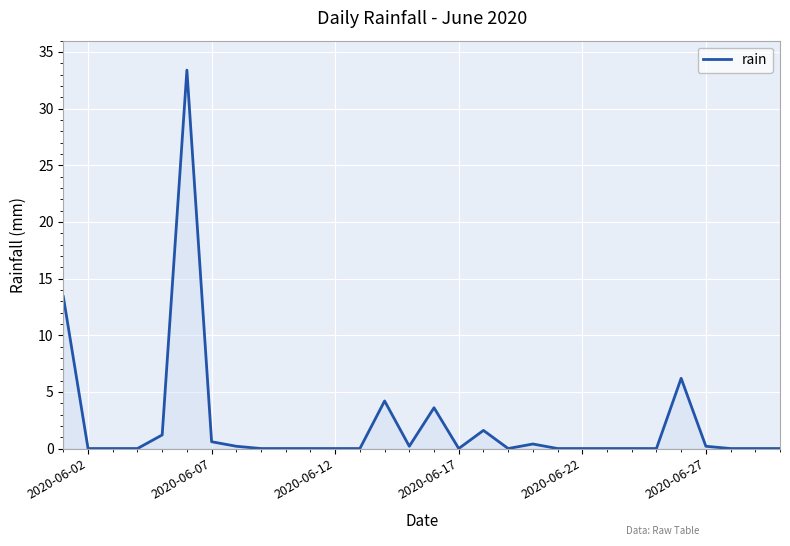

What is the maximum value shown in the chart?

33.4